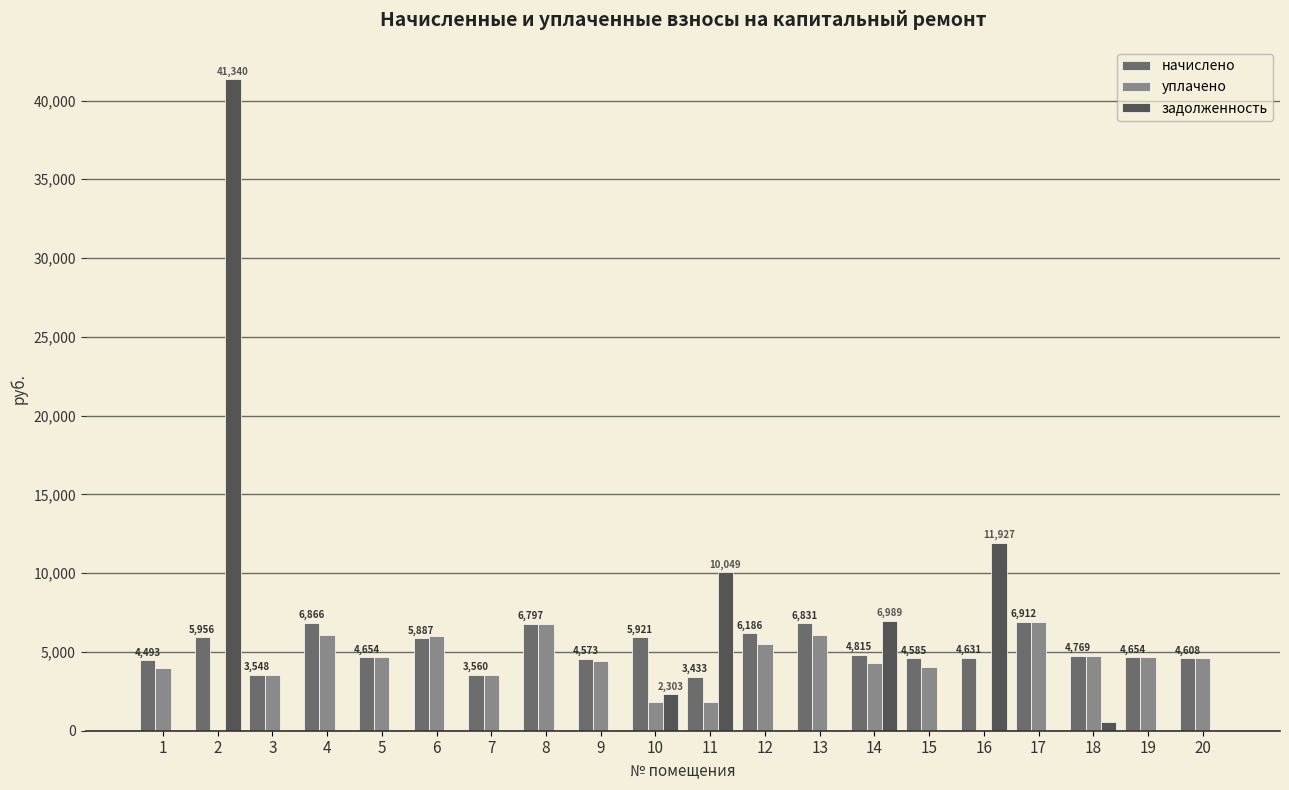

Is the value of уплачено at 6 greater than the value of задолженность at 19?

Yes